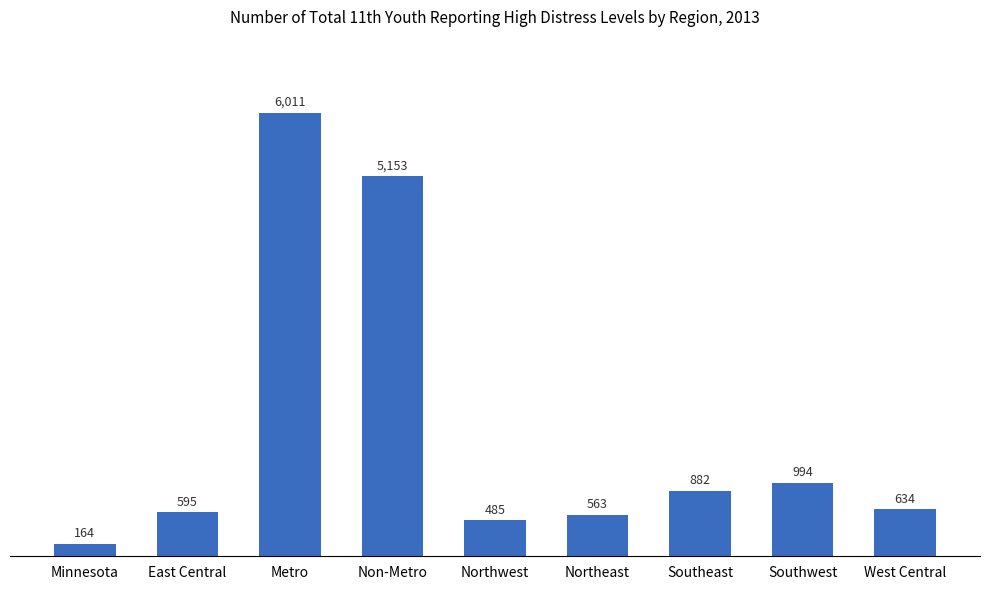

What is the greatest value displayed?

6011